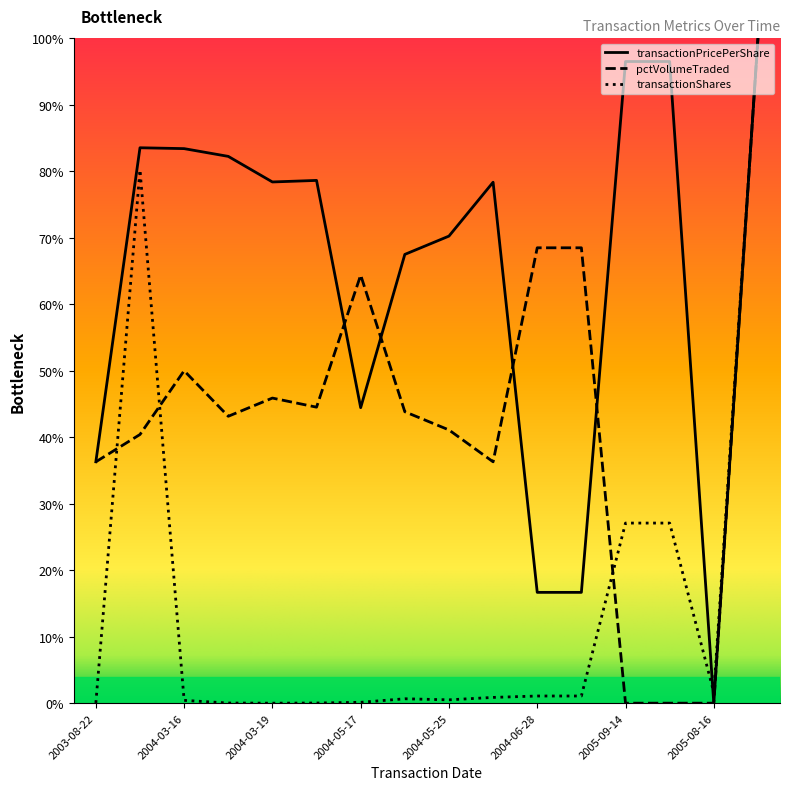

Reading left to right, transcribe all the data shown in this chart.

transactionPricePerShare: 36.3	83.5	83.4	82.2	78.4	78.6	44.4	67.5	70.3	78.4	16.7	16.7	96.5	96.5	0.0	100.0
pctVolumeTraded: 36.3	40.4	50.0	43.2	45.9	44.5	64.4	43.8	41.1	36.3	68.5	68.5	0.0	0.0	0.0	100.0
transactionShares: 0.0	80.2	0.4	0.0	0.0	0.0	0.1	0.7	0.5	0.9	1.1	1.1	27.1	27.1	1.6	100.0